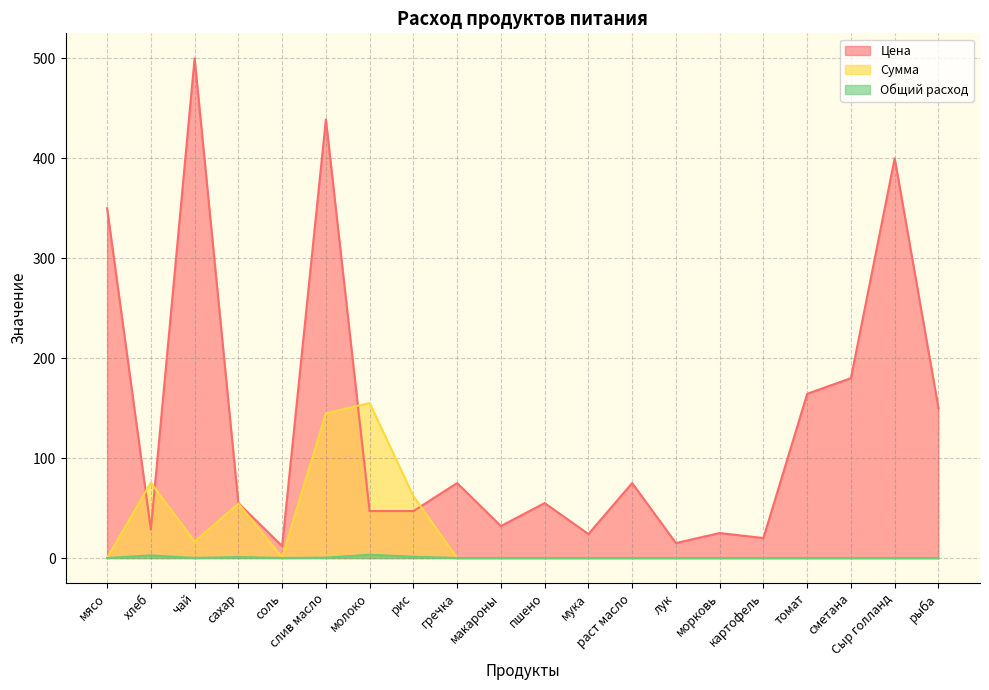

Reading left to right, what are all the values shown in this chart?

Цена: мясо=350.0	хлеб=28.6	чай=500.0	сахар=55.0	соль=12.0	слив масло=438.9	молоко=47.0	рис=47.0	гречка=75.0	макароны=32.0	пшено=55.0	мука=24.0	раст масло=75.0	лук=15.0	морковь=25.0	картофель=20.0	томат=164.3	сметана=180.0	Сыр голланд=400.0	рыба=150.0
Сумма: мясо=0.0	хлеб=75.4	чай=16.5	сахар=54.5	соль=0.8	слив масло=144.8	молоко=155.1	рис=62.0	гречка=0.0	макароны=0.0	пшено=0.0	мука=0.0	раст масло=0.0	лук=0.0	морковь=0.0	картофель=0.0	томат=0.0	сметана=0.0	Сыр голланд=0.0	рыба=0.0
Общий расход: мясо=0.0	хлеб=2.6	чай=0.0	сахар=1.0	соль=0.1	слив масло=0.3	молоко=3.3	рис=1.3	гречка=0.0	макароны=0.0	пшено=0.0	мука=0.0	раст масло=0.0	лук=0.0	морковь=0.0	картофель=0.0	томат=0.0	сметана=0.0	Сыр голланд=0.0	рыба=0.0